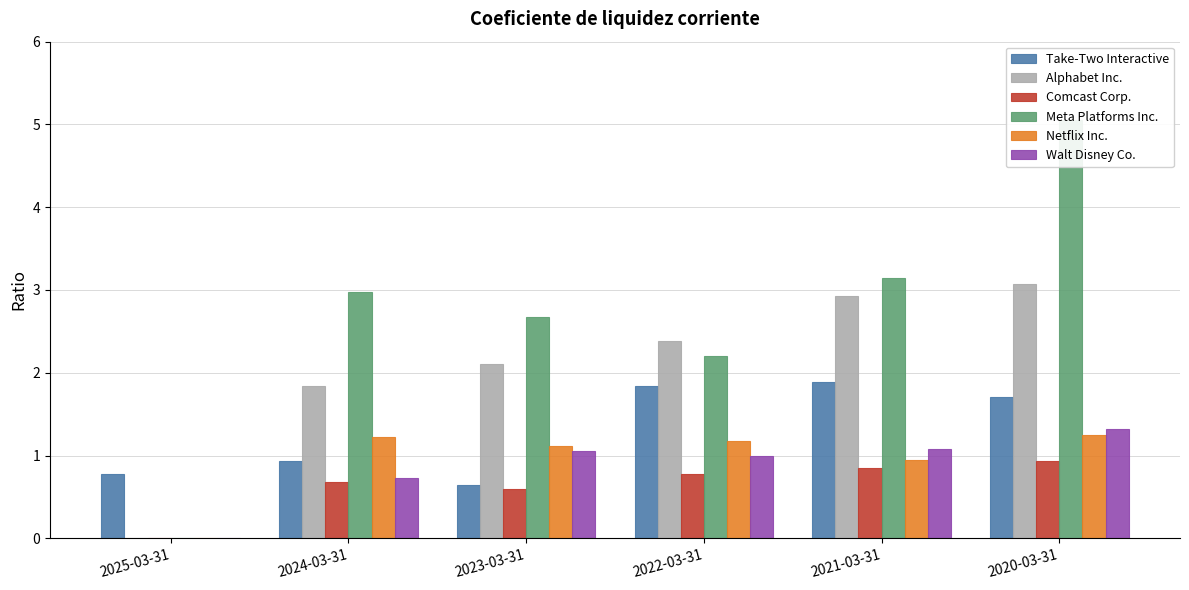

Between 2024-03-31 and 2020-03-31, which series saw the biggest shift?

Meta Platforms Inc.